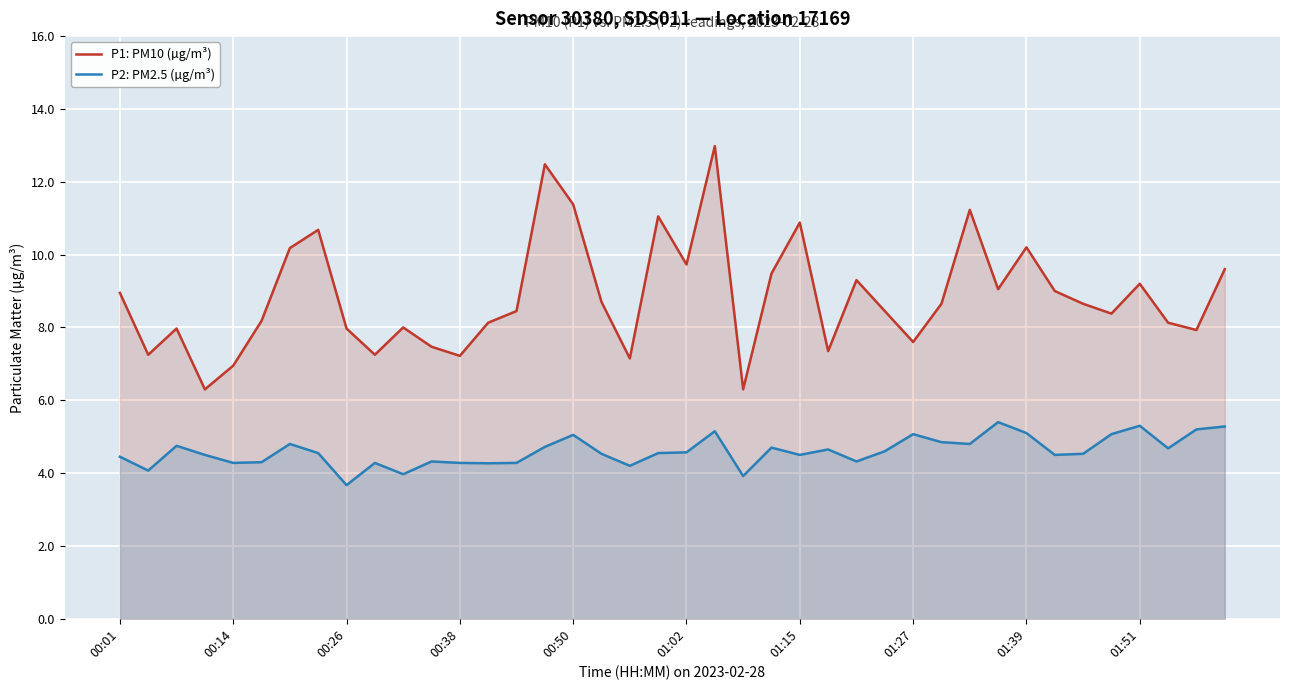

True or false: P1: PM10 (µg/m³) and P2: PM2.5 (µg/m³) intersect in this chart.

False